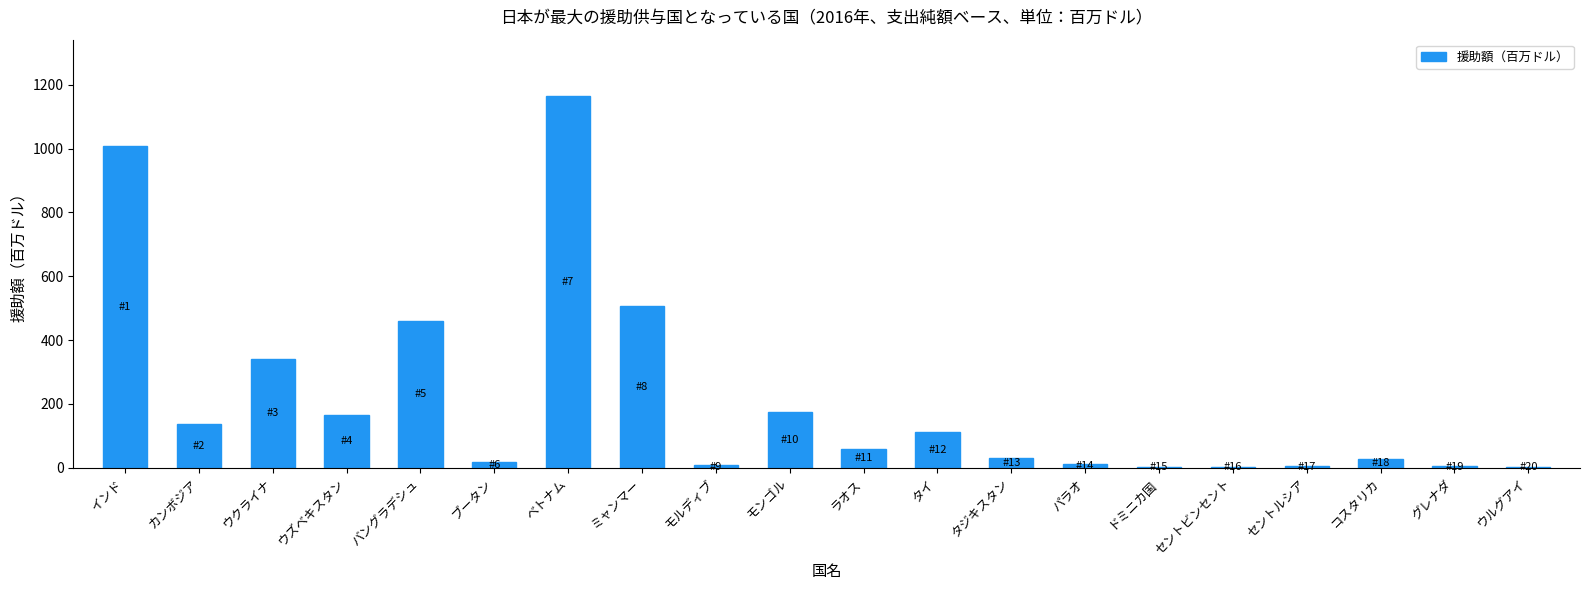

True or false: the data shows 175.3 at モンゴル.

True